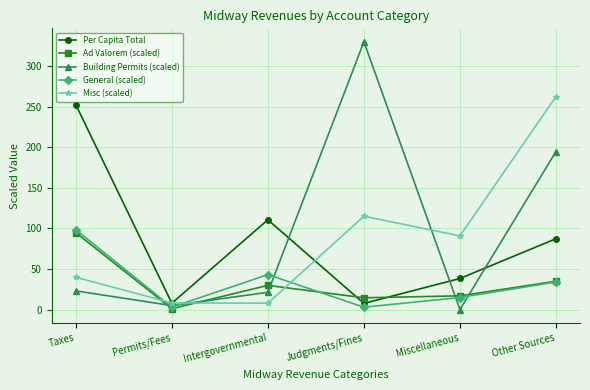

How many times do Building Permits (scaled) and Ad Valorem (scaled) cross each other?

5